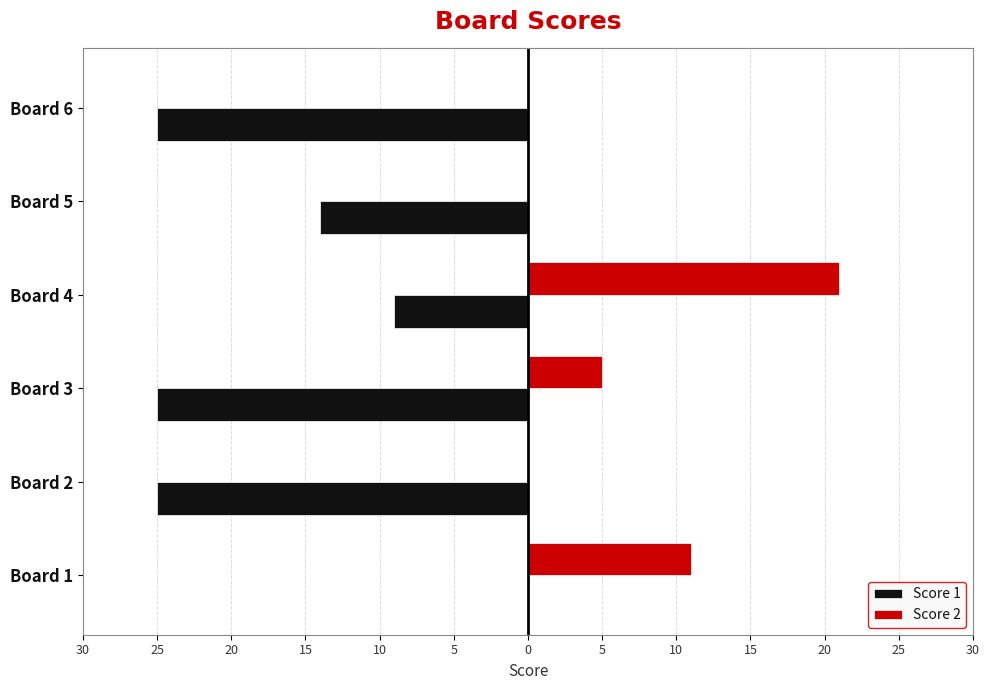

What are all the series names shown in the legend?

Score 1, Score 2